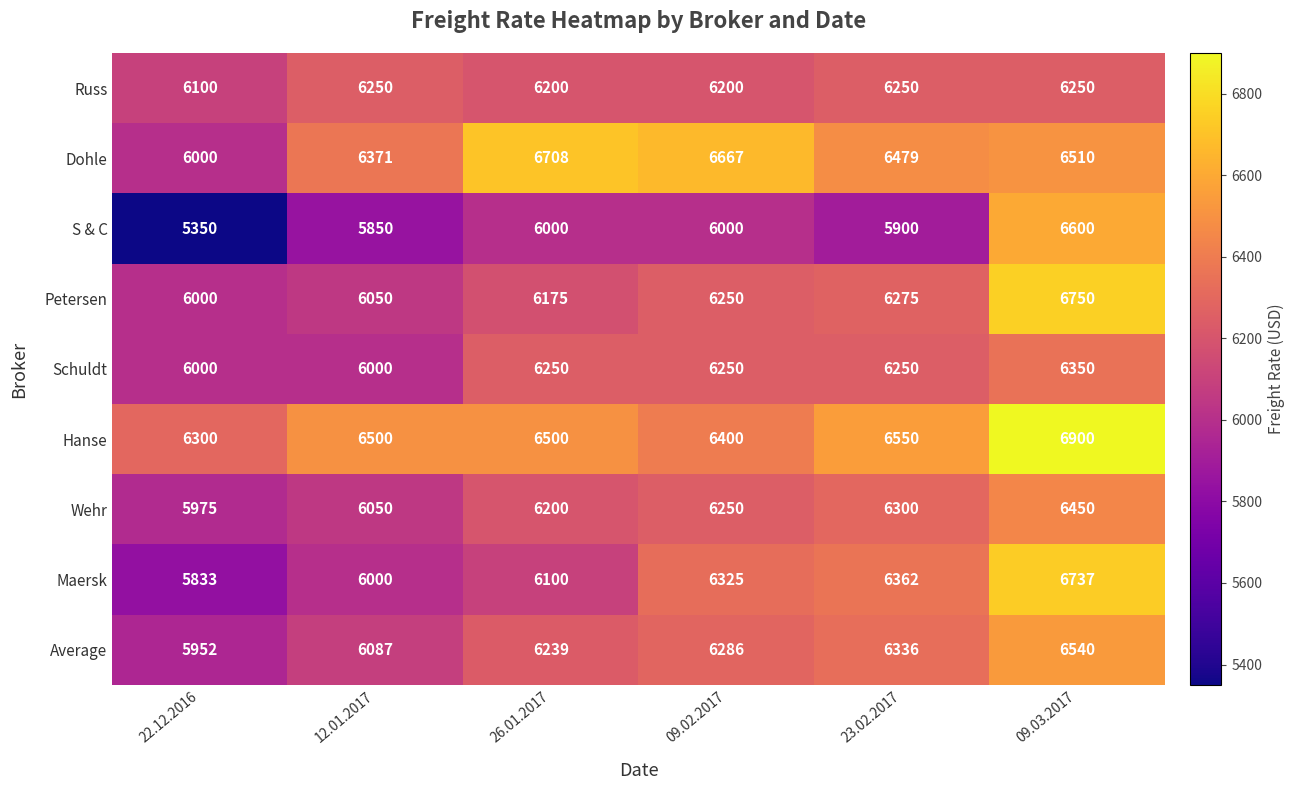

What is the approximate value of Schuldt at 09.03.2017, to the nearest 5?

6350